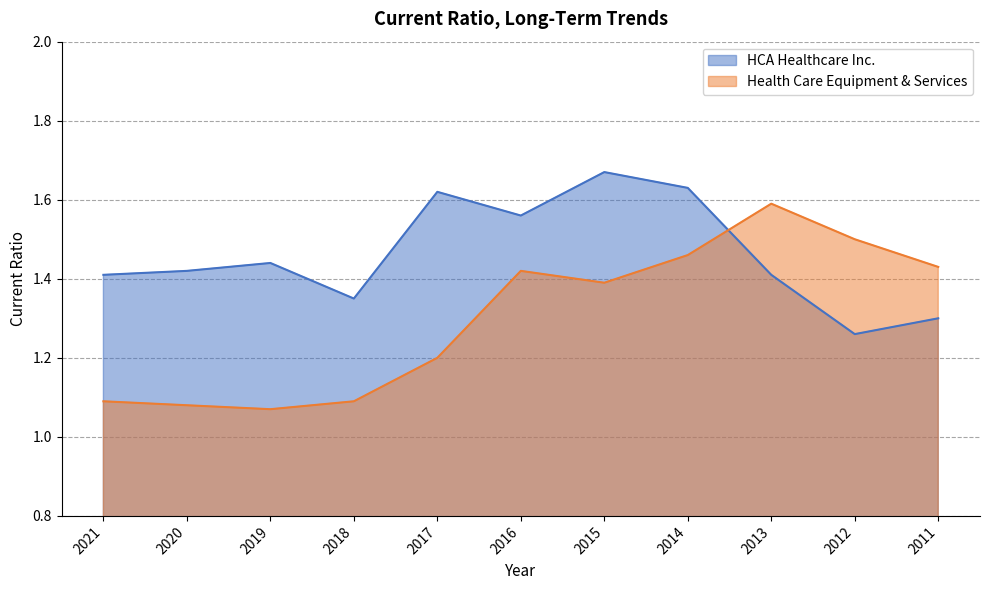

Reading right to left, transcribe all the data shown in this chart.

HCA Healthcare Inc.: 2011=1.3	2012=1.3	2013=1.4	2014=1.6	2015=1.7	2016=1.6	2017=1.6	2018=1.4	2019=1.4	2020=1.4	2021=1.4
Health Care Equipment & Services: 2011=1.4	2012=1.5	2013=1.6	2014=1.5	2015=1.4	2016=1.4	2017=1.2	2018=1.1	2019=1.1	2020=1.1	2021=1.1